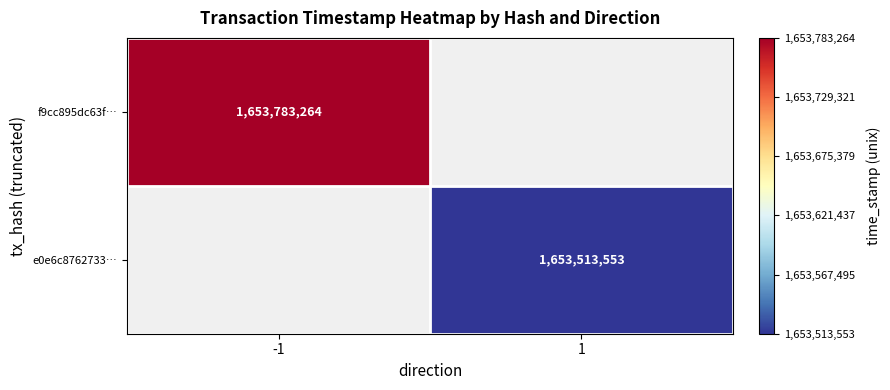

True or false: f9cc895dc63f… has a value of 2561383365 at -1.

False